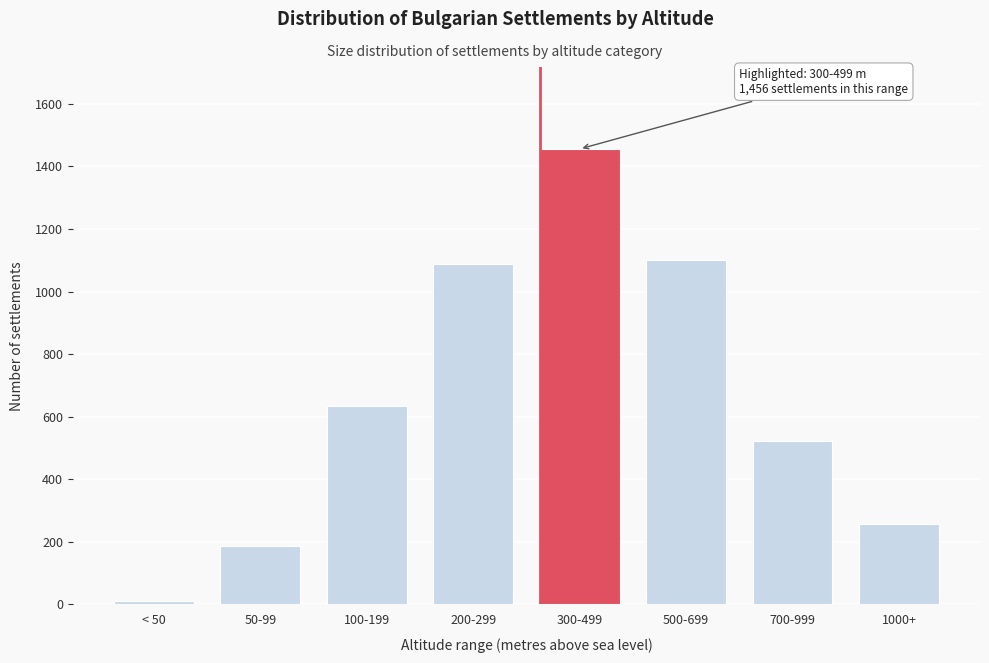

Reading right to left, extract all data points from this chart.

258	521	1102	1456	1089	634	187	12